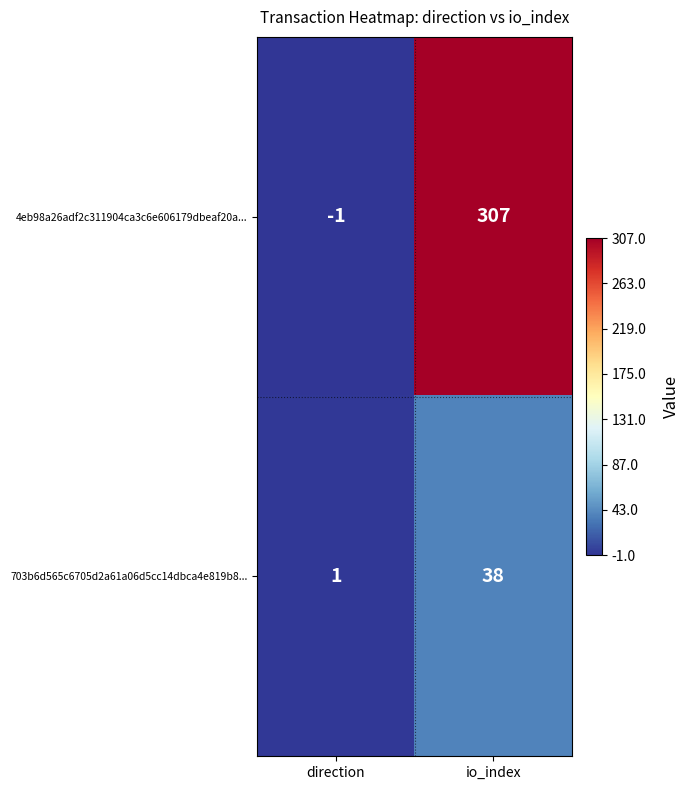

What is the difference between the highest and lowest values at direction?

2